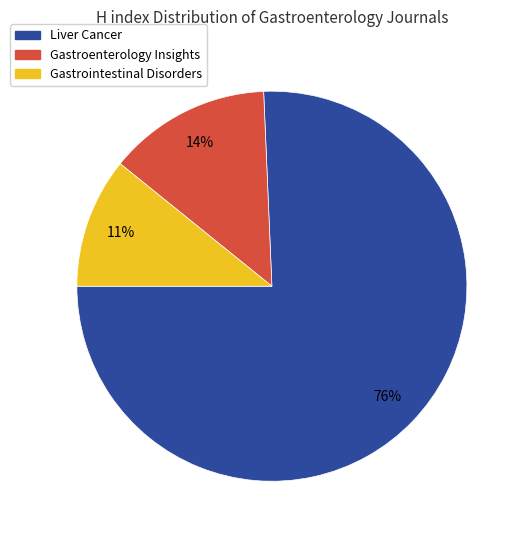

To the nearest percent, what is the combined percentage of Gastrointestinal Disorders and Liver Cancer?

86%